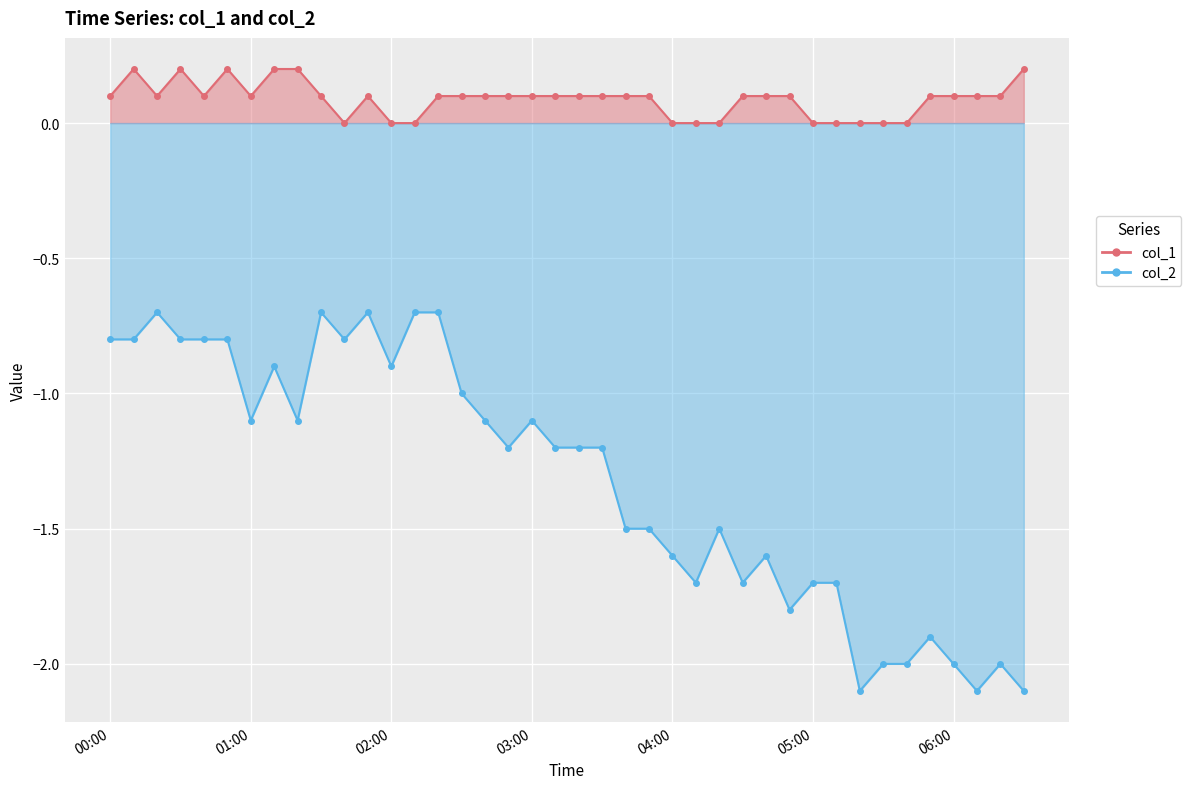

Count the number of data series in this chart.

2